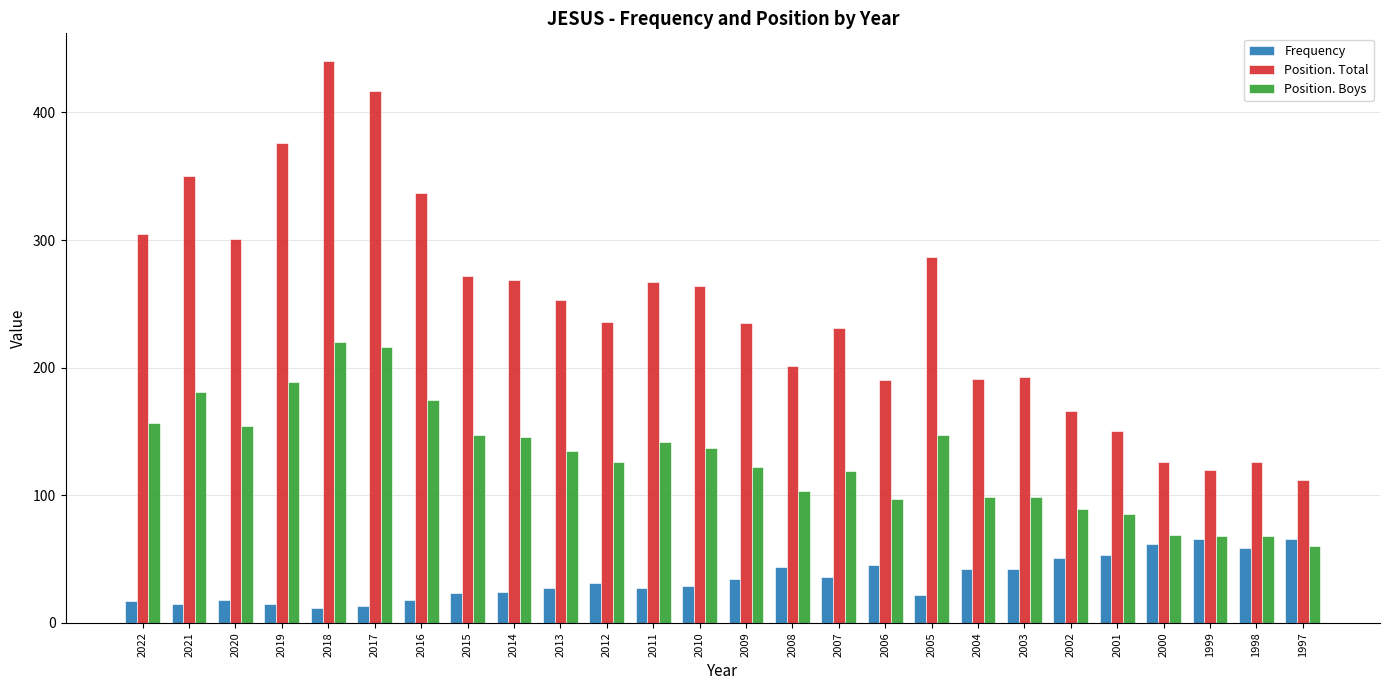

Which category has the highest value in the Position. Total series?

2018